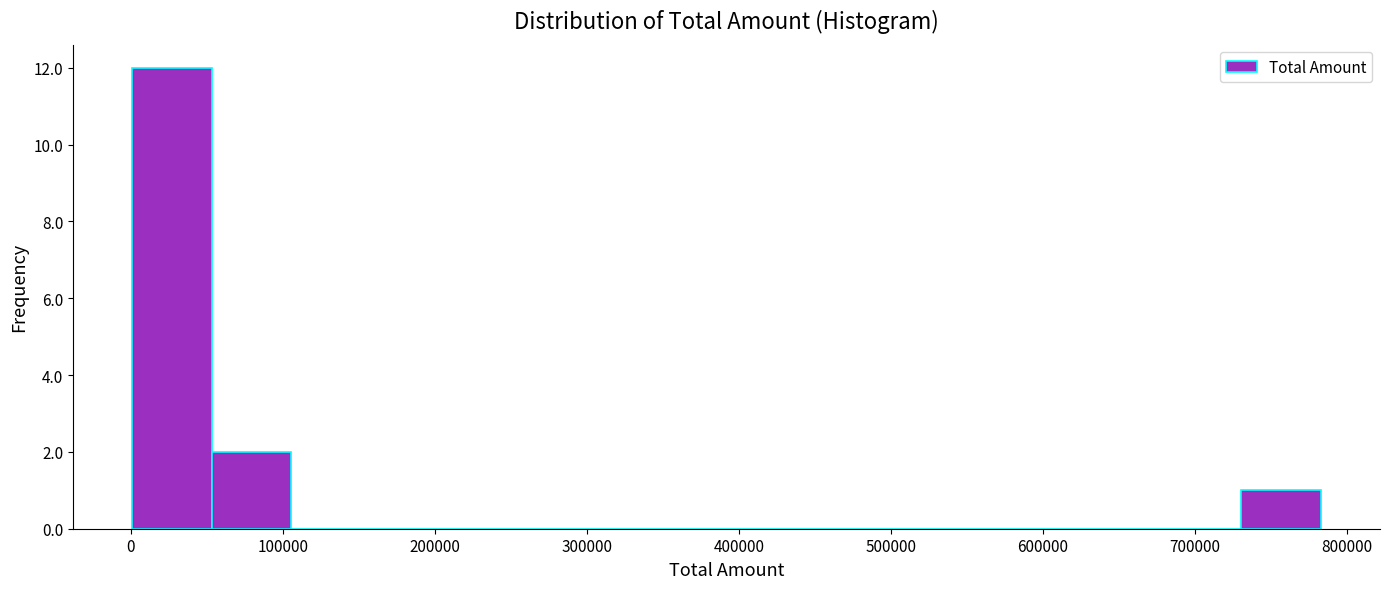

Which range on the x-axis has the tallest bar?

0 to 50000